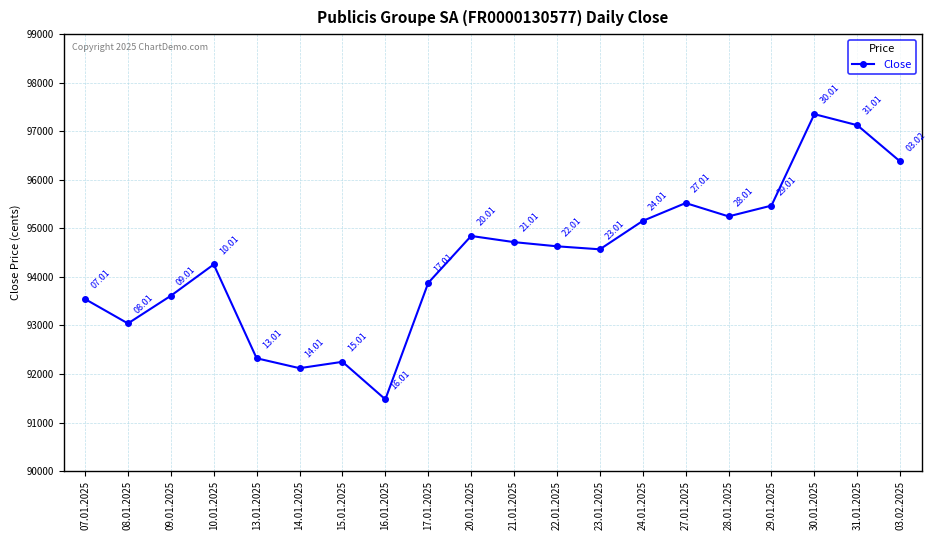

Reading left to right, what are all the values shown in this chart?

93545	93042	93612	94257	92325	92121	92252	91479	93878	94844	94717	94631	94569	95154	95522	95247	95469	97353	97125	96378